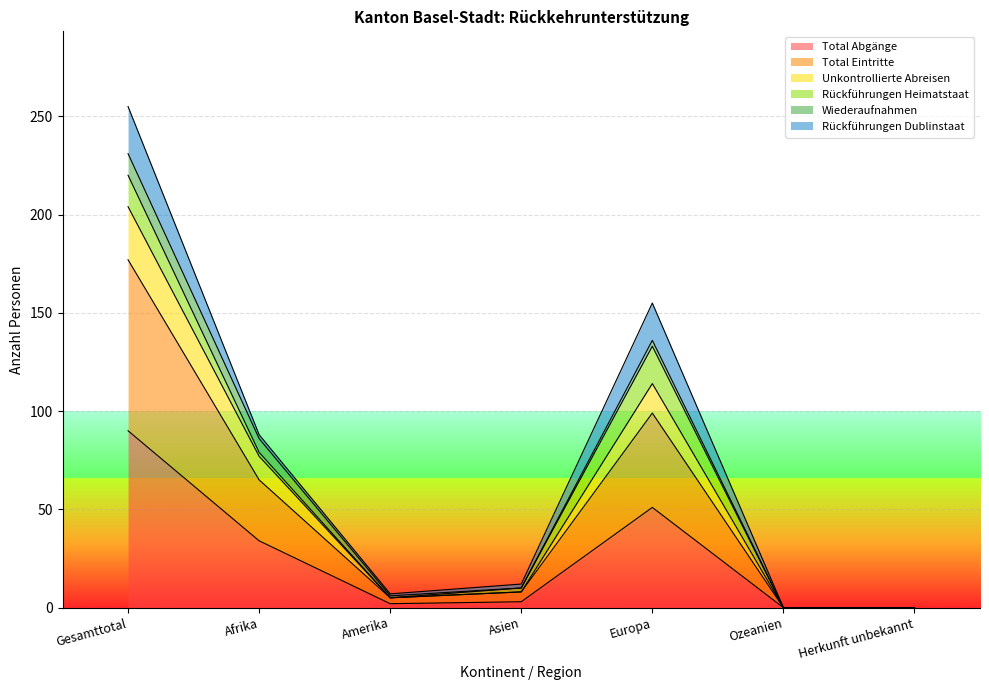

Between Gesamttotal and Amerika, which is larger?

Gesamttotal